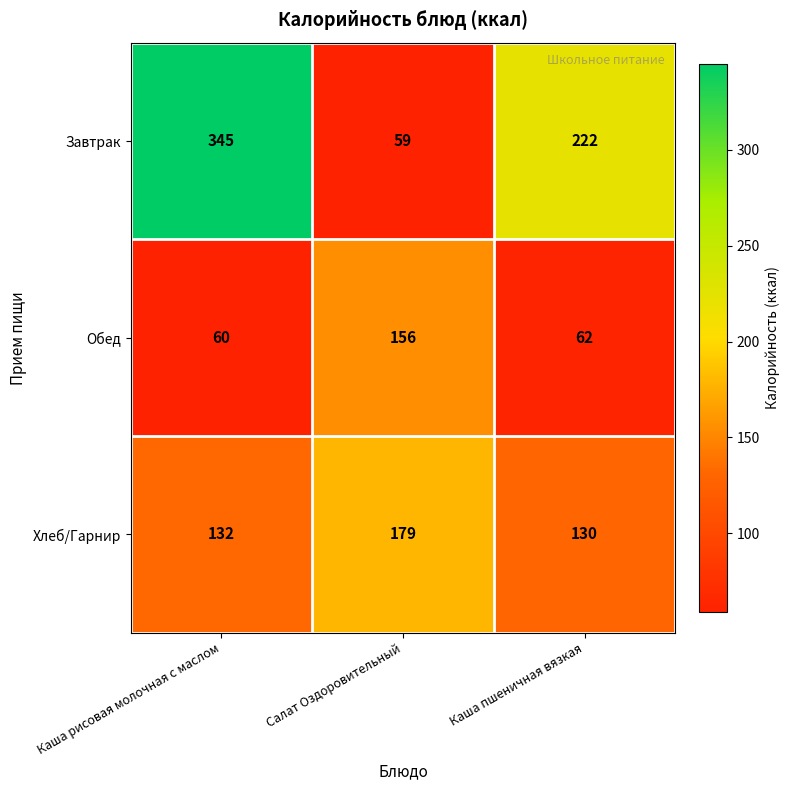

List the series in order of their overall mean, lowest first.

Обед, Хлеб/Гарнир, Завтрак